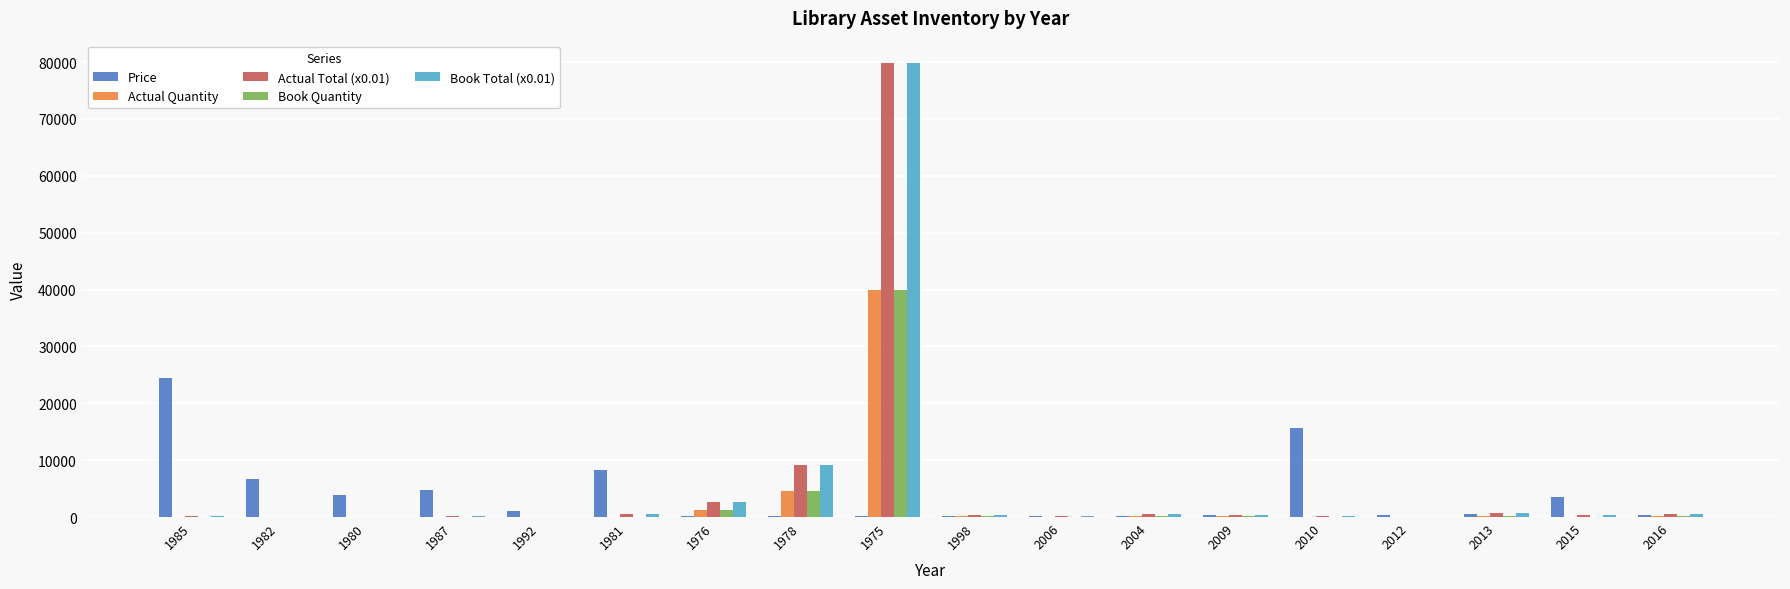

What is the maximum value for Actual Total (x0.01)?

79764.0